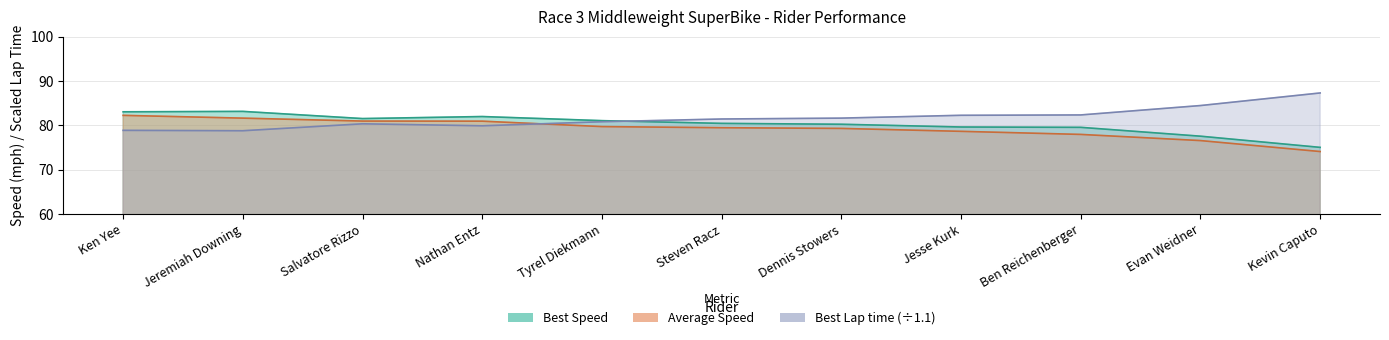

How many lines are shown in the chart?

3